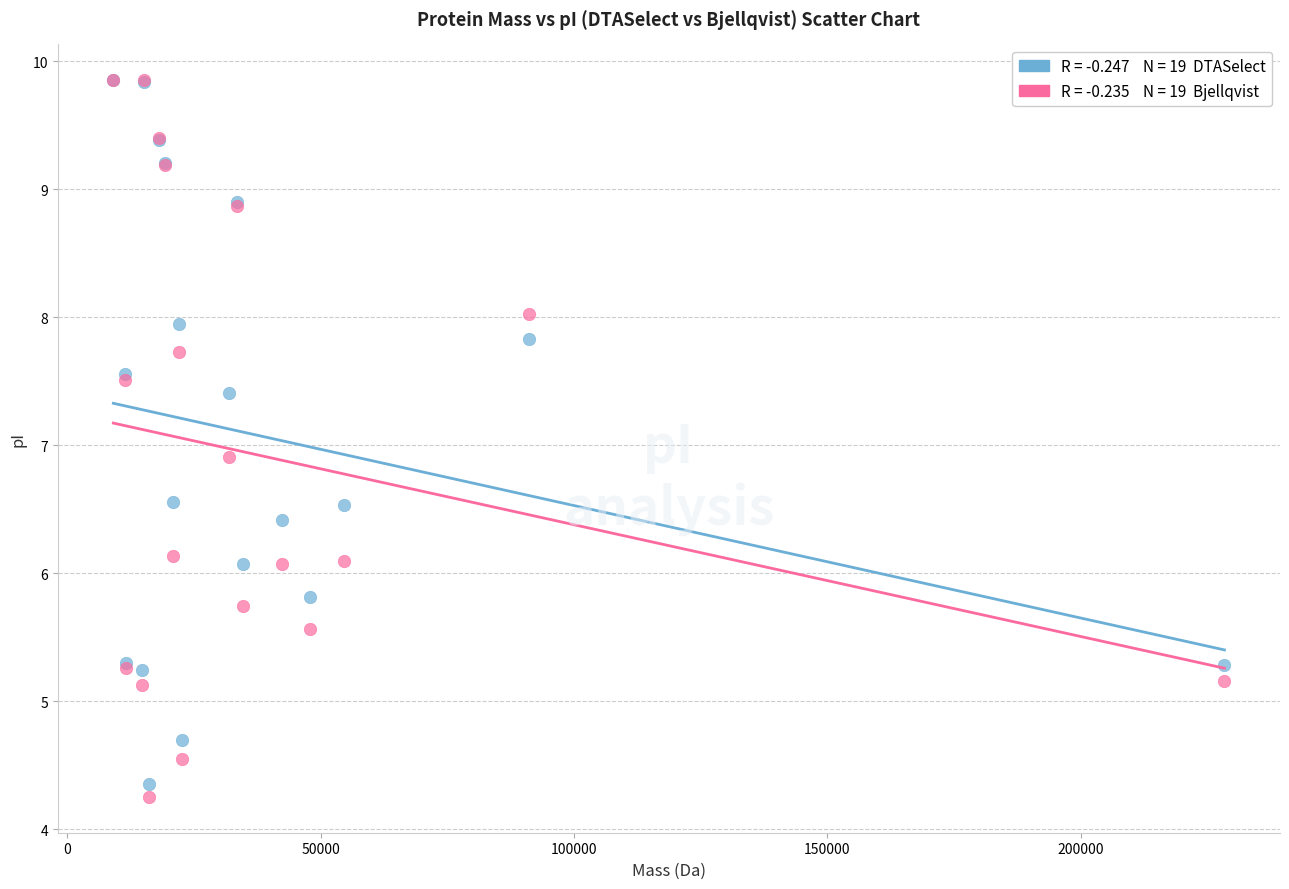

Across all series, what Y value is closest to 7?

6.9